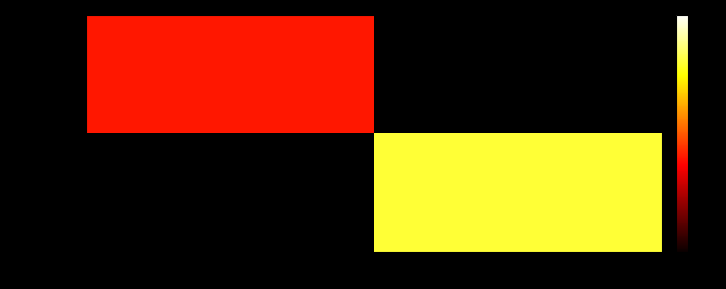

How many positive values does the 501bde6f… series have?

1